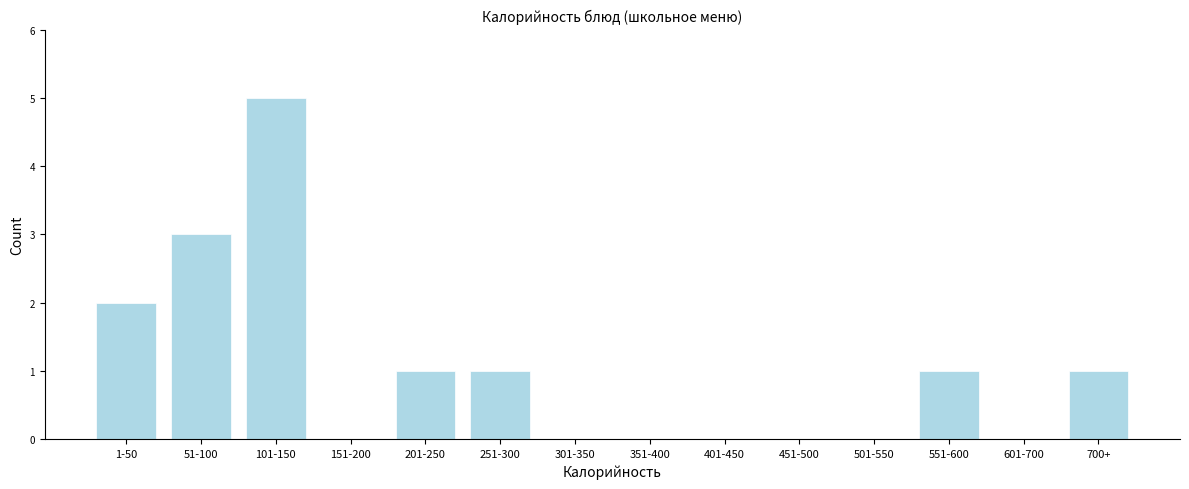

Reading left to right, list all the values displayed in this chart.

1-50=2	51-100=3	101-150=5	151-200=0	201-250=1	251-300=1	301-350=0	351-400=0	401-450=0	451-500=0	501-550=0	551-600=1	601-700=0	700+=1